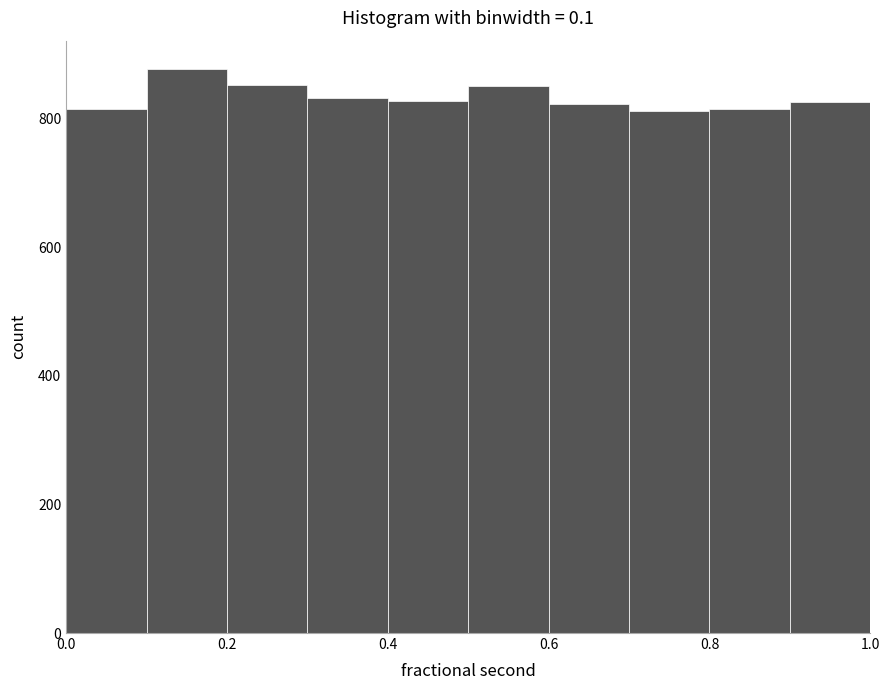

Reading left to right, transcribe this chart: for each bar, give the range it covers on the x-axis and its height. The values are not printed on the chart, so give them approximately, as read against the axis.

0.0 to 0.1: 820
0.1 to 0.2: 880
0.2 to 0.3: 860
0.3 to 0.4: 840
0.4 to 0.5: 820
0.5 to 0.6: 860
0.6 to 0.7: 820
0.7 to 0.8: 820
0.8 to 0.9: 820
0.9 to 1.0: 820